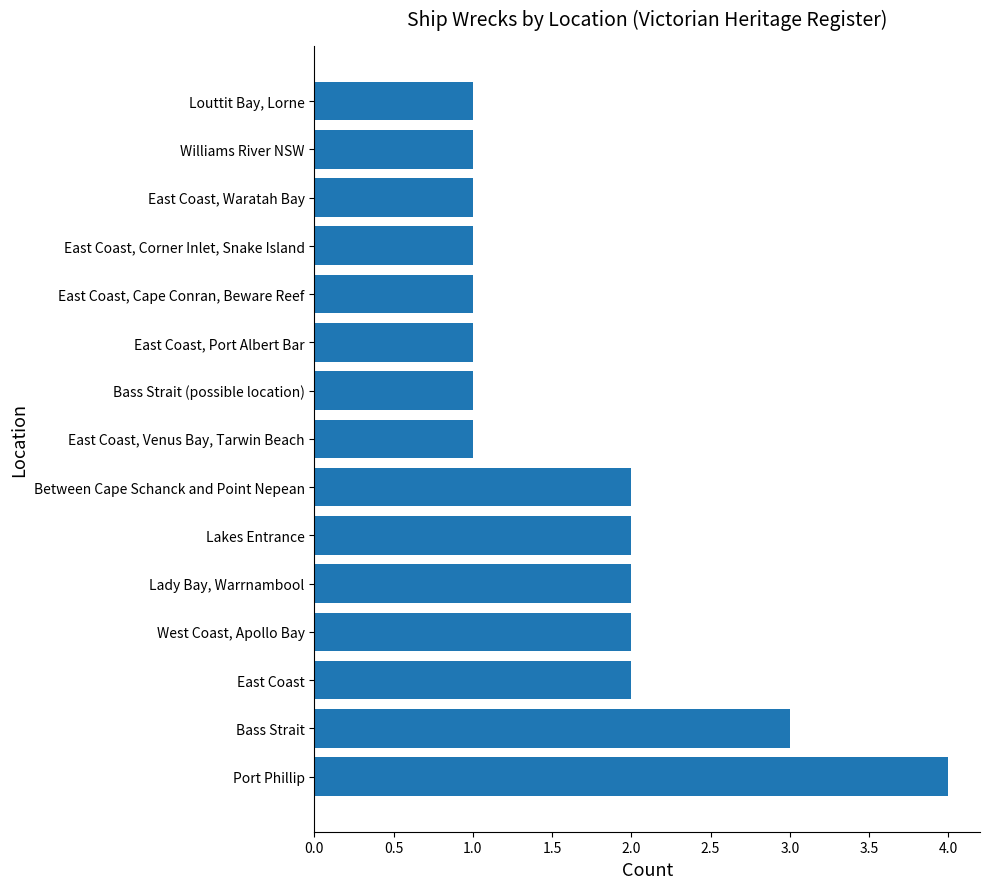

Does the chart contain any negative values?

No